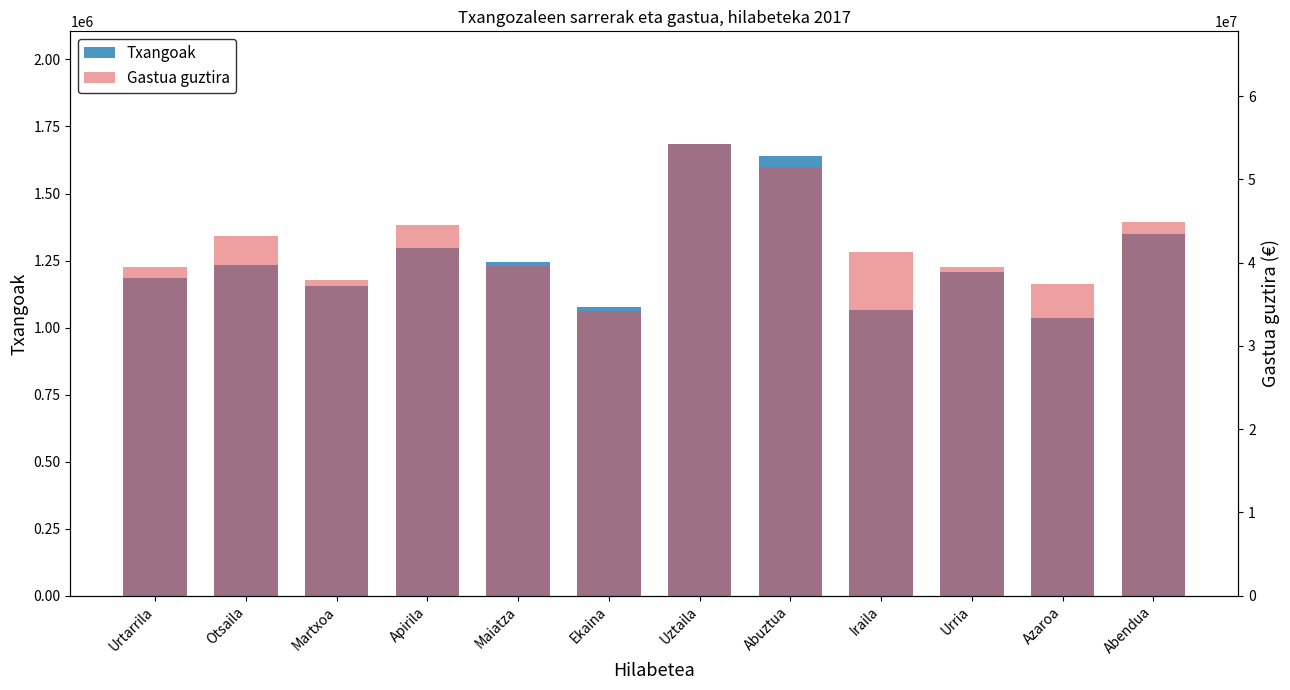

Is it true that Gastua guztira equals 39493190.1 at Urtarrila?

True